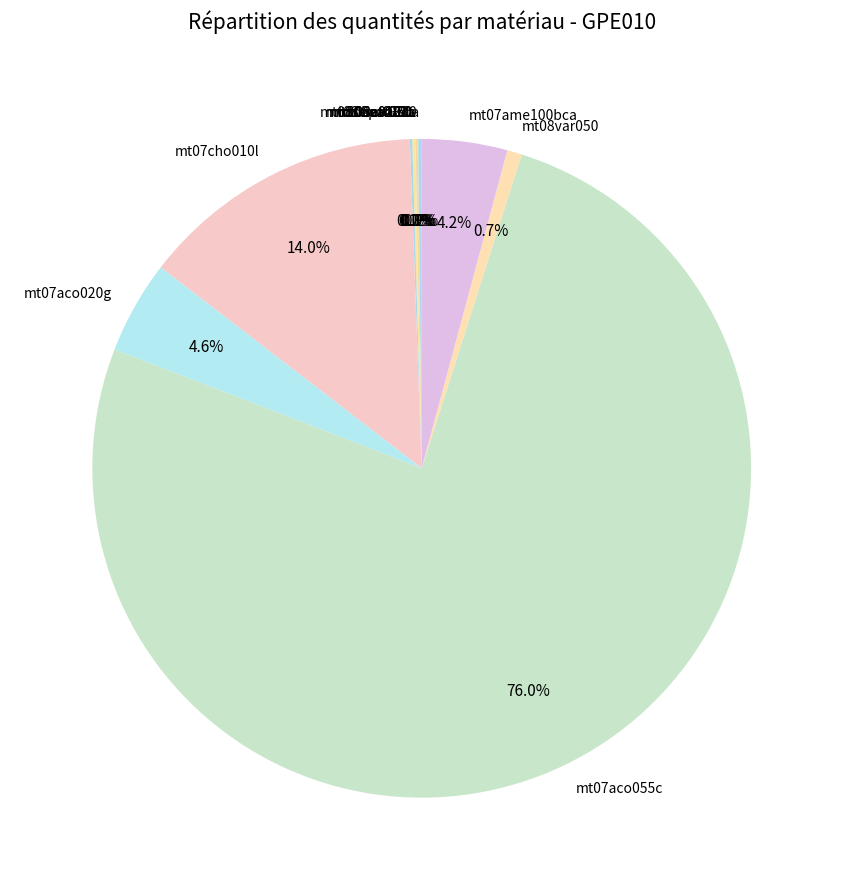

Which slice is the largest?

mt07aco055c